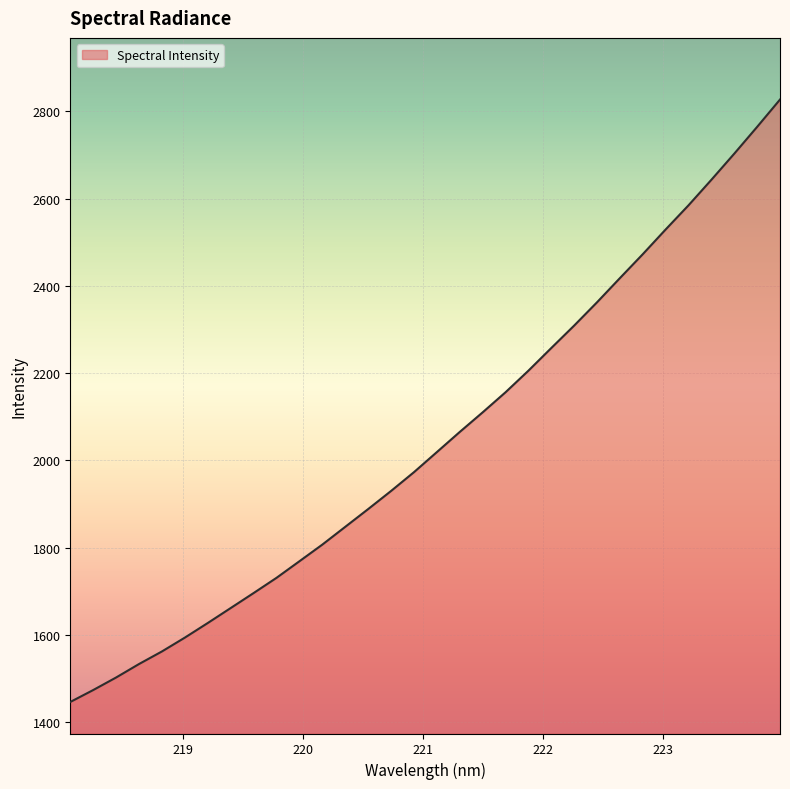

What is the difference between the maximum and minimum values?

1381.6